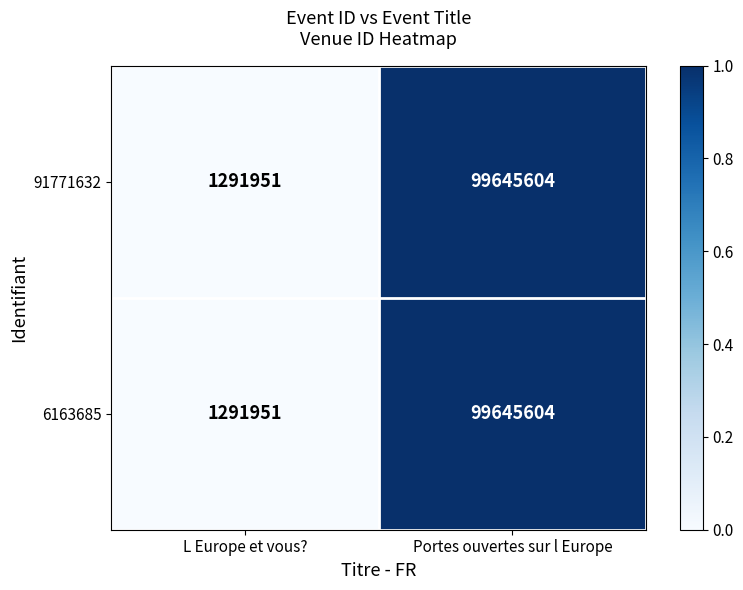

What is the total value across all series at Portes ouvertes sur l Europe?

199291208